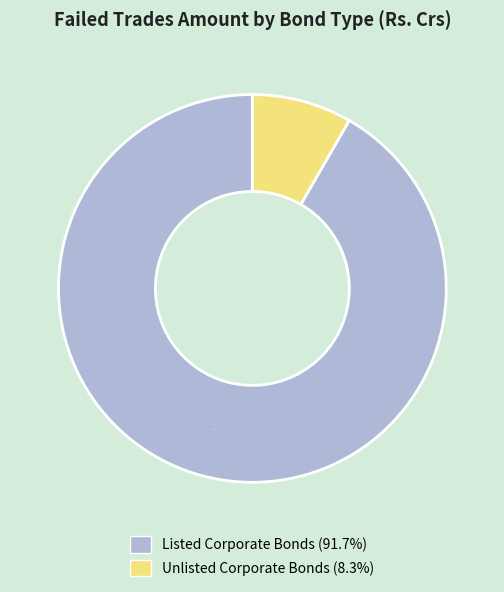

Which has a higher value, Unlisted Corporate Bonds (8.3%) or Listed Corporate Bonds (91.7%)?

Listed Corporate Bonds (91.7%)